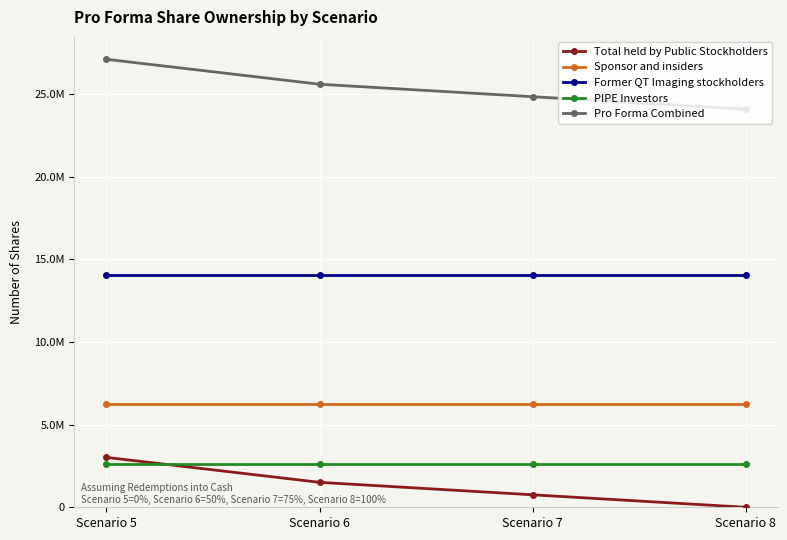

Where is Pro Forma Combined nearest to the value 25599996?

Scenario 6